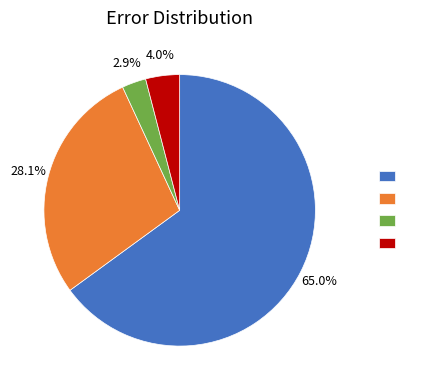

Does any single category account for the majority?

Yes